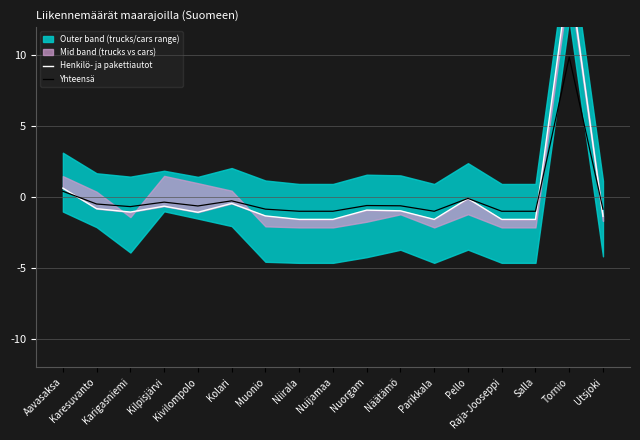

What is the label of the 15th point from the right?

Karigasniemi